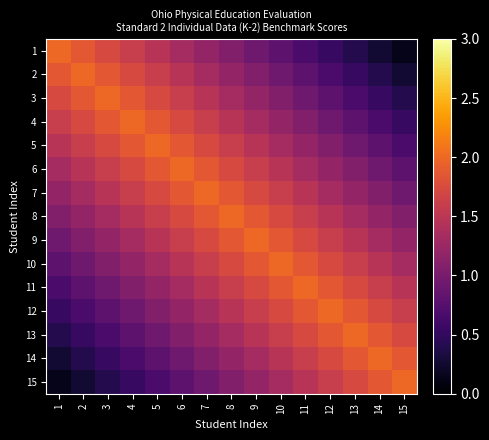

Reading right to left, list all the values displayed in this chart.

1: 15=0.1	14=0.3	13=0.4	12=0.5	11=0.7	10=0.8	9=0.9	8=1.1	7=1.2	6=1.3	5=1.5	4=1.6	3=1.7	2=1.9	1=2.0
2: 15=0.3	14=0.4	13=0.5	12=0.7	11=0.8	10=0.9	9=1.1	8=1.2	7=1.3	6=1.5	5=1.6	4=1.7	3=1.9	2=2.0	1=1.9
3: 15=0.4	14=0.5	13=0.7	12=0.8	11=0.9	10=1.1	9=1.2	8=1.3	7=1.5	6=1.6	5=1.7	4=1.9	3=2.0	2=1.9	1=1.7
4: 15=0.5	14=0.7	13=0.8	12=0.9	11=1.1	10=1.2	9=1.3	8=1.5	7=1.6	6=1.7	5=1.9	4=2.0	3=1.9	2=1.7	1=1.6
5: 15=0.7	14=0.8	13=0.9	12=1.1	11=1.2	10=1.3	9=1.5	8=1.6	7=1.7	6=1.9	5=2.0	4=1.9	3=1.7	2=1.6	1=1.5
6: 15=0.8	14=0.9	13=1.1	12=1.2	11=1.3	10=1.5	9=1.6	8=1.7	7=1.9	6=2.0	5=1.9	4=1.7	3=1.6	2=1.5	1=1.3
7: 15=0.9	14=1.1	13=1.2	12=1.3	11=1.5	10=1.6	9=1.7	8=1.9	7=2.0	6=1.9	5=1.7	4=1.6	3=1.5	2=1.3	1=1.2
8: 15=1.1	14=1.2	13=1.3	12=1.5	11=1.6	10=1.7	9=1.9	8=2.0	7=1.9	6=1.7	5=1.6	4=1.5	3=1.3	2=1.2	1=1.1
9: 15=1.2	14=1.3	13=1.5	12=1.6	11=1.7	10=1.9	9=2.0	8=1.9	7=1.7	6=1.6	5=1.5	4=1.3	3=1.2	2=1.1	1=0.9
10: 15=1.3	14=1.5	13=1.6	12=1.7	11=1.9	10=2.0	9=1.9	8=1.7	7=1.6	6=1.5	5=1.3	4=1.2	3=1.1	2=0.9	1=0.8
11: 15=1.5	14=1.6	13=1.7	12=1.9	11=2.0	10=1.9	9=1.7	8=1.6	7=1.5	6=1.3	5=1.2	4=1.1	3=0.9	2=0.8	1=0.7
12: 15=1.6	14=1.7	13=1.9	12=2.0	11=1.9	10=1.7	9=1.6	8=1.5	7=1.3	6=1.2	5=1.1	4=0.9	3=0.8	2=0.7	1=0.5
13: 15=1.7	14=1.9	13=2.0	12=1.9	11=1.7	10=1.6	9=1.5	8=1.3	7=1.2	6=1.1	5=0.9	4=0.8	3=0.7	2=0.5	1=0.4
14: 15=1.9	14=2.0	13=1.9	12=1.7	11=1.6	10=1.5	9=1.3	8=1.2	7=1.1	6=0.9	5=0.8	4=0.7	3=0.5	2=0.4	1=0.3
15: 15=2.0	14=1.9	13=1.7	12=1.6	11=1.5	10=1.3	9=1.2	8=1.1	7=0.9	6=0.8	5=0.7	4=0.5	3=0.4	2=0.3	1=0.1